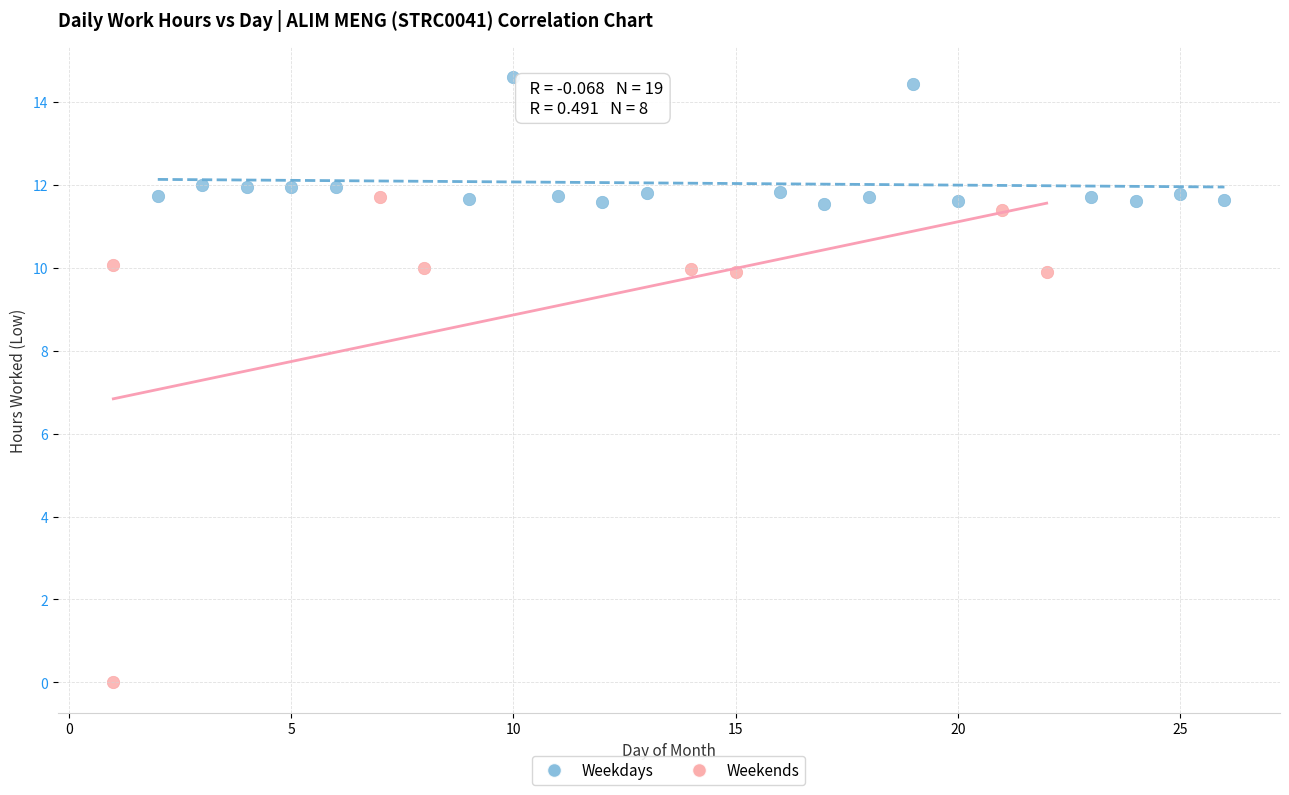

Which series contains the lowest Y value?

Weekends